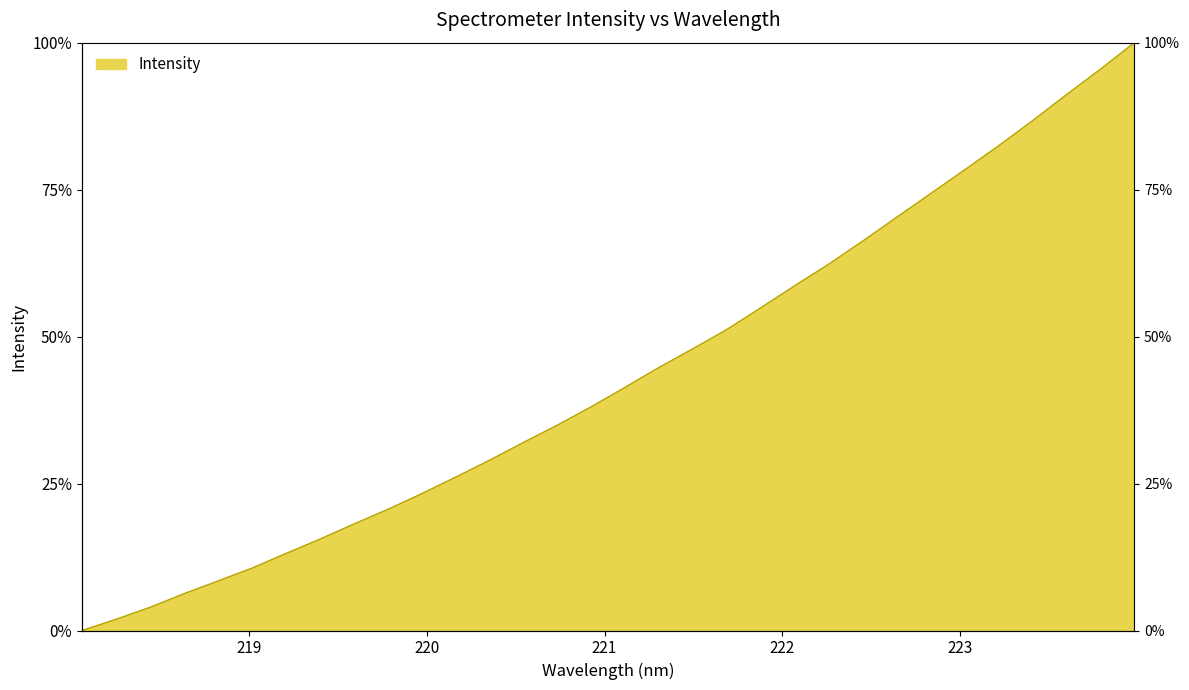

How many positive values are there?

31